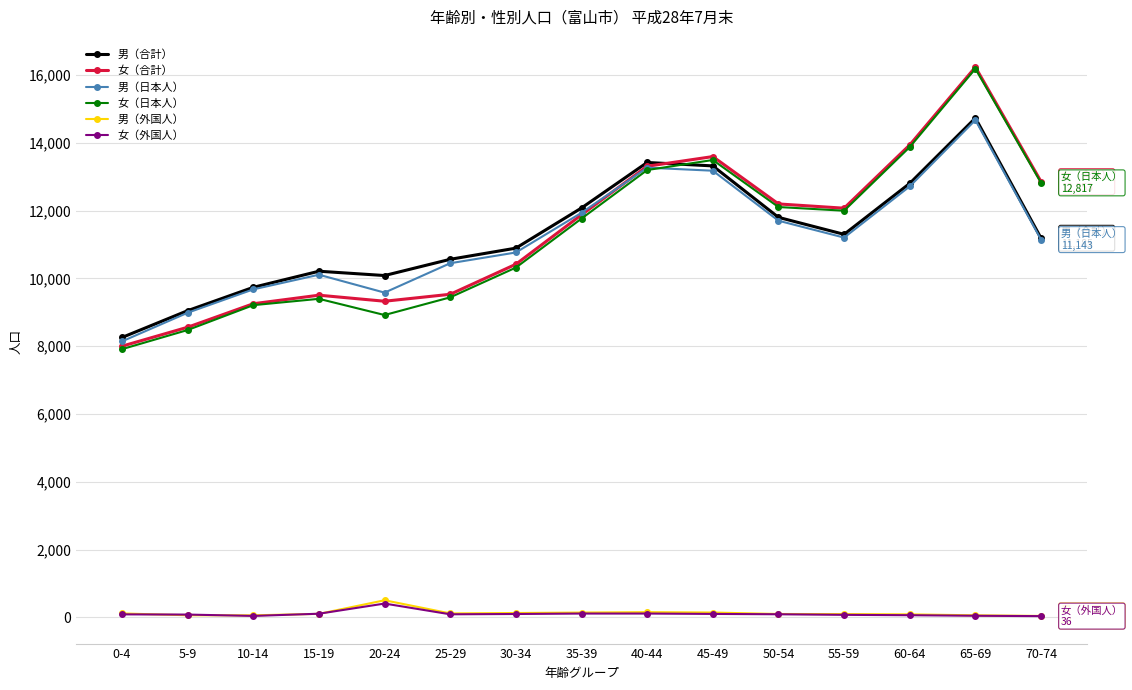

How many distinct data groups are displayed?

6